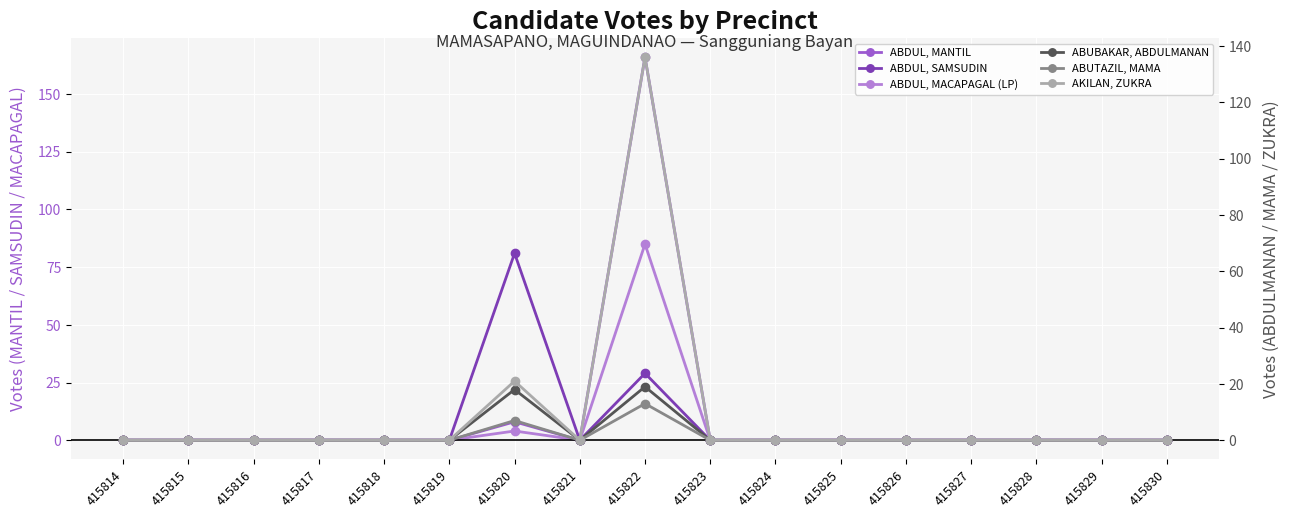

At which category is the sum across all series the highest?

415822